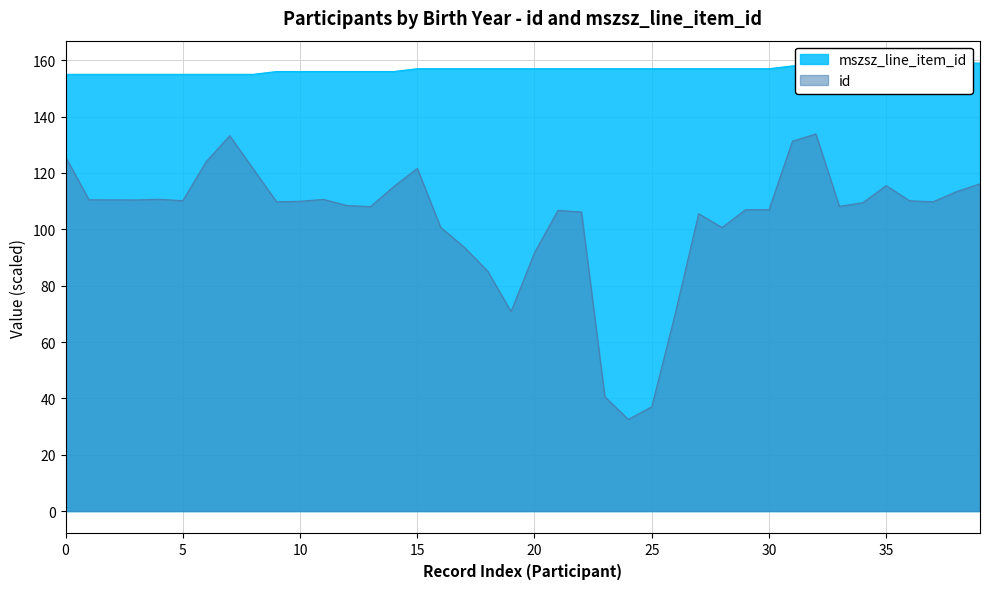

What is the maximum value shown in the chart?

159